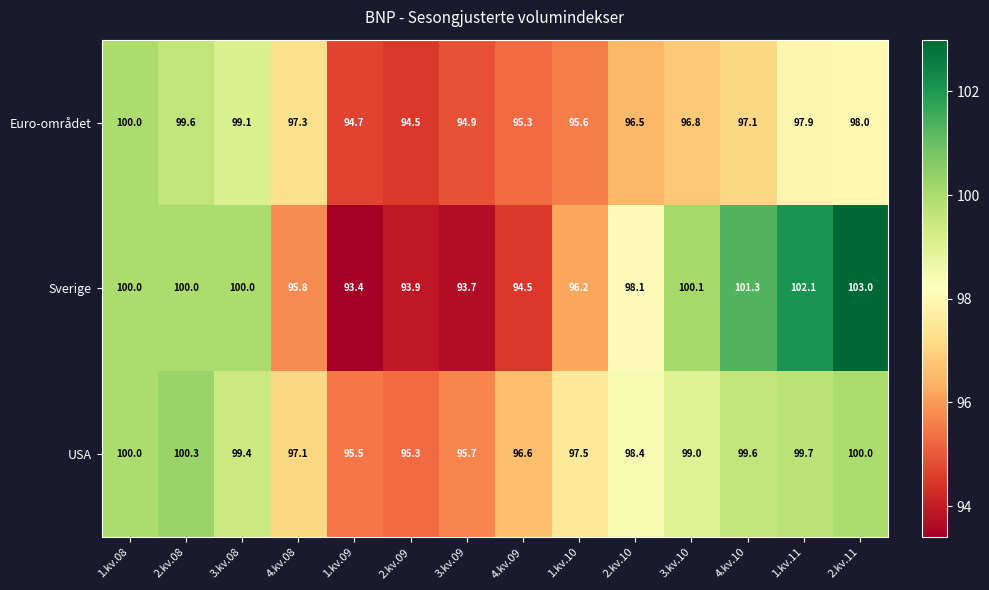

At which category is the sum across all series the highest?

2.kv.11